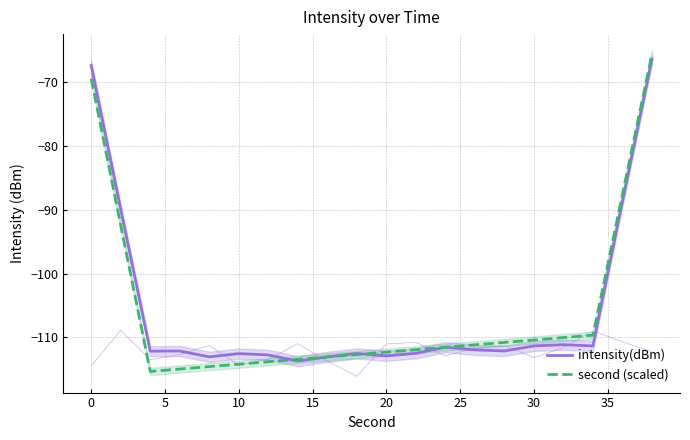

How many series are shown in this chart?

2